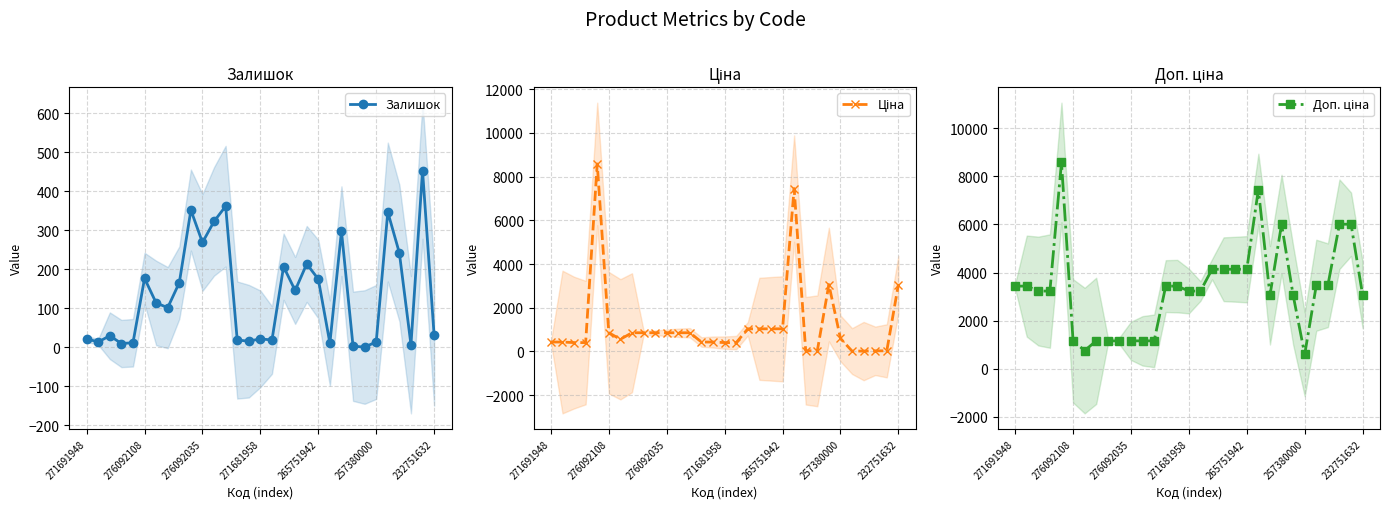

How many times do Ціна and Залишок cross each other?

6